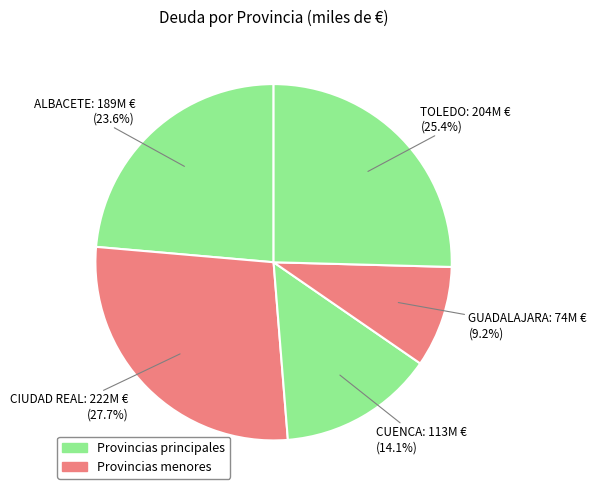

Approximately how many times larger is the value at CUENCA compared to CIUDAD REAL?

0.5